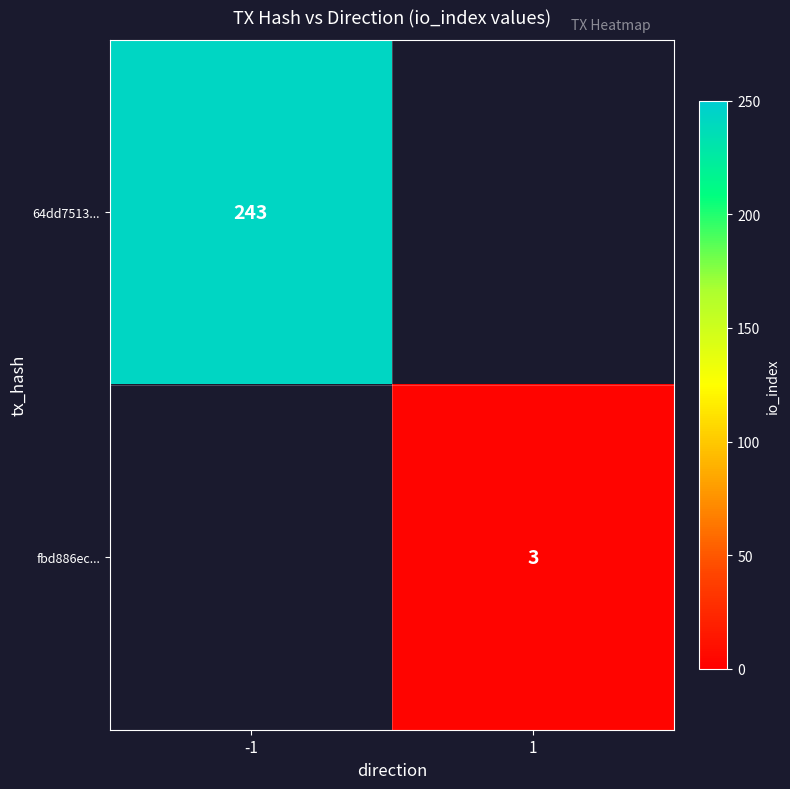

The fbd886ec... series shows 3 at 1. True or false?

True